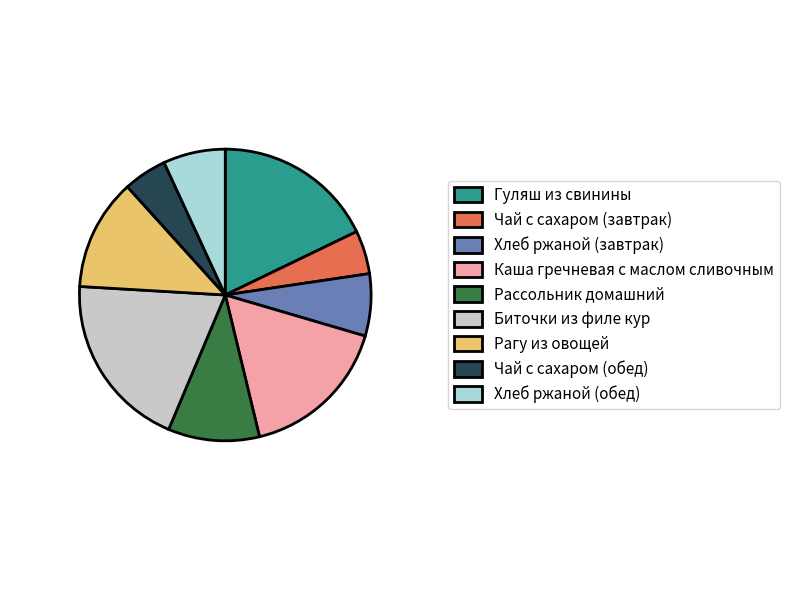

Is there any slice that represents more than half of the pie?

No